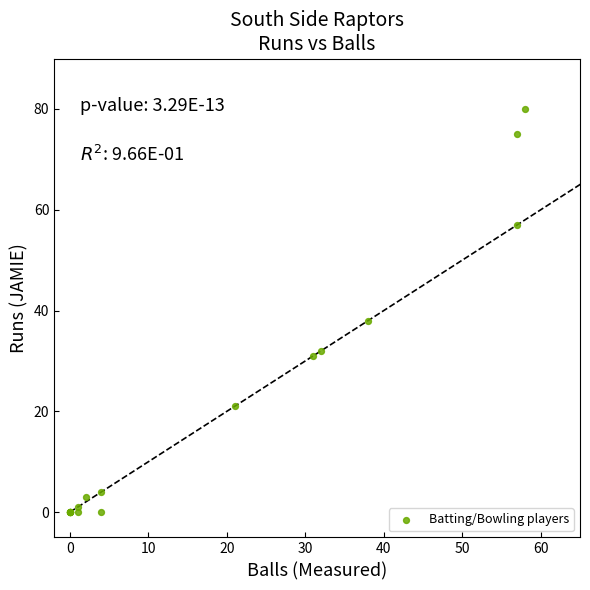

What Y value in the scatter plot is closest to 40?

38